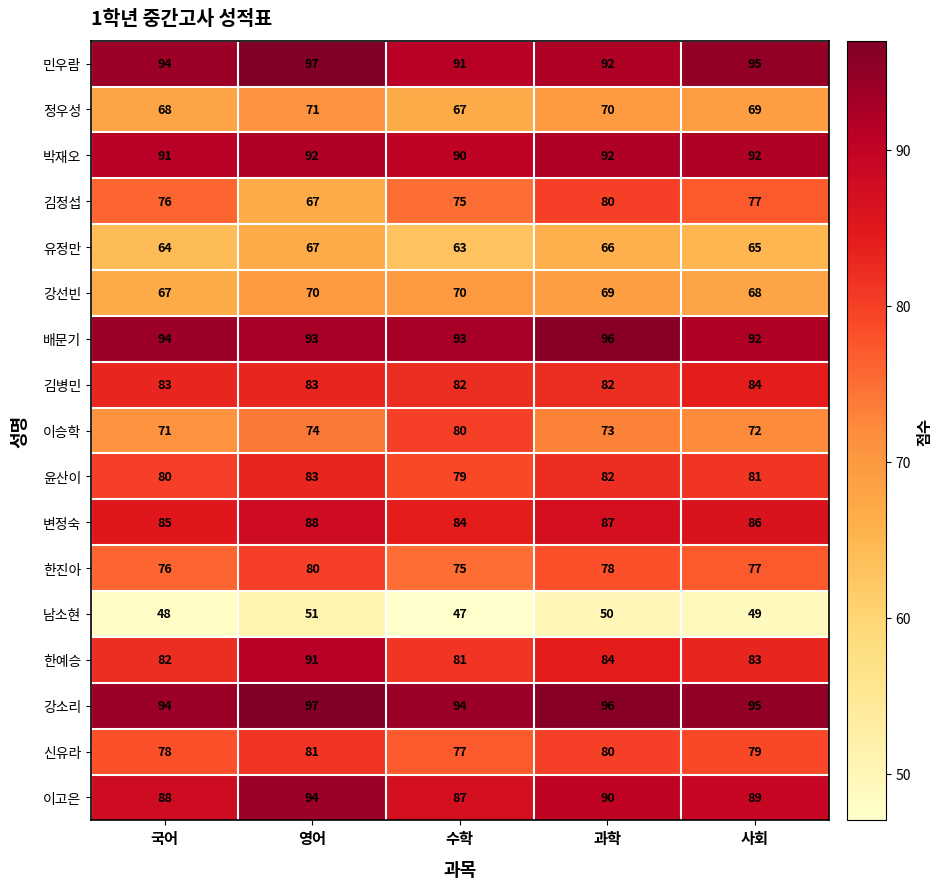

What is the difference between the highest and lowest values at 사회?

46